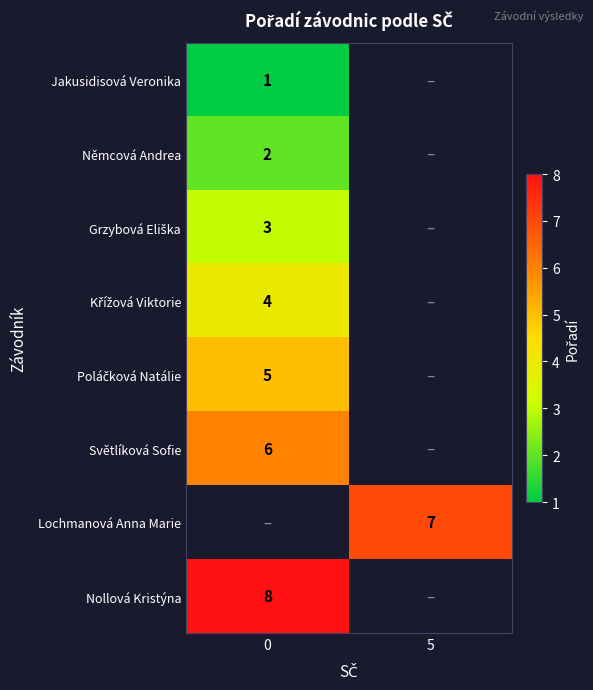

The Lochmanová Anna Marie series shows 7 at 5. True or false?

True